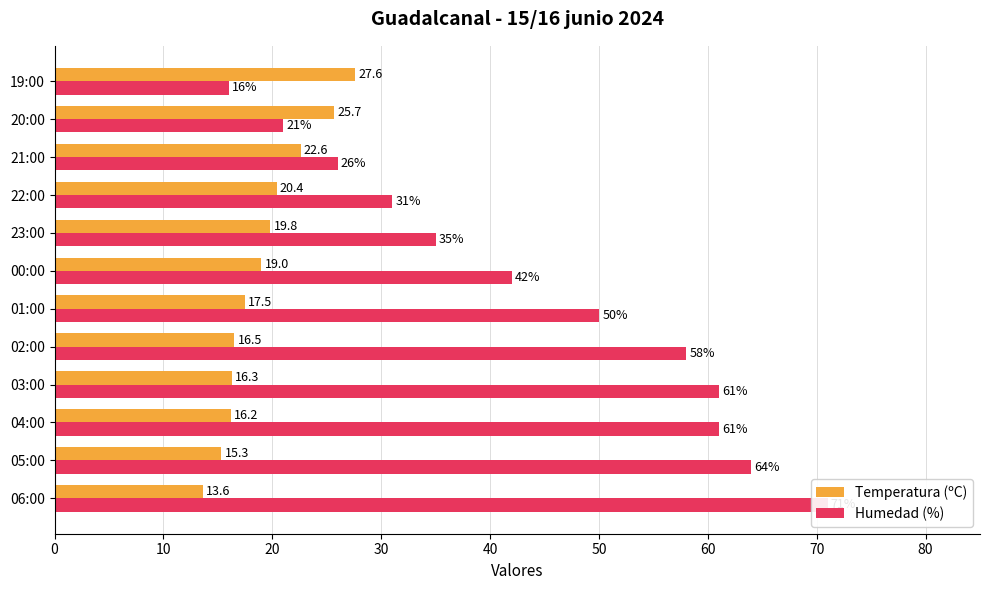

What is the smallest value displayed?

13.6